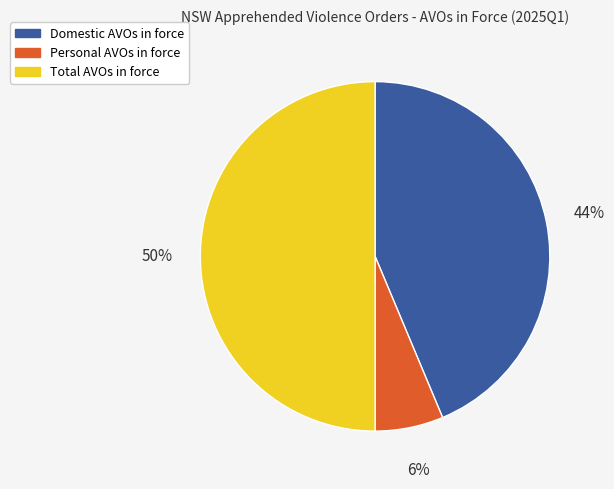

Do Total AVOs in force and Personal AVOs in force together represent more than half of the pie?

Yes